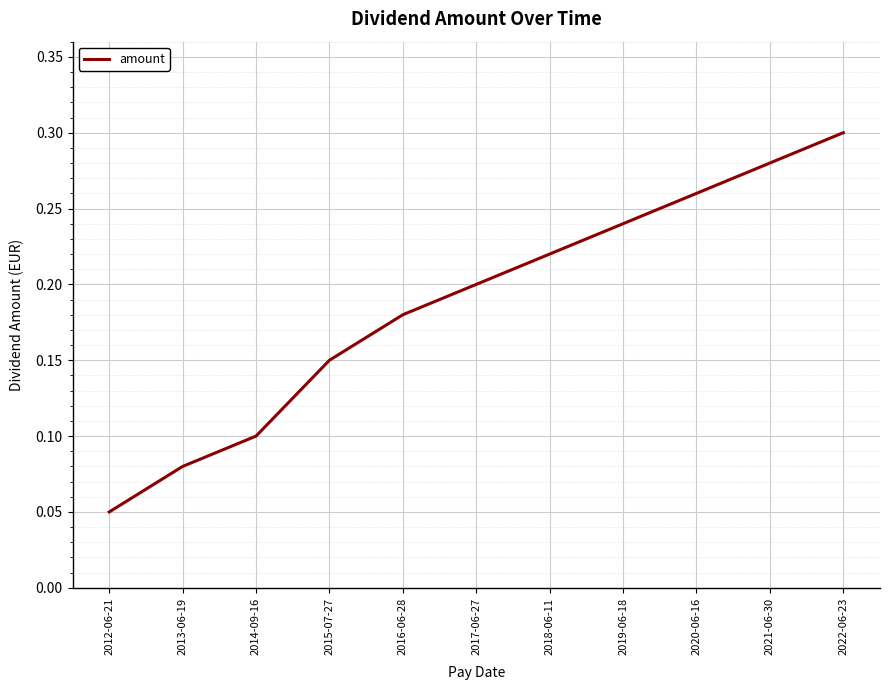

How many lines are shown in the chart?

1